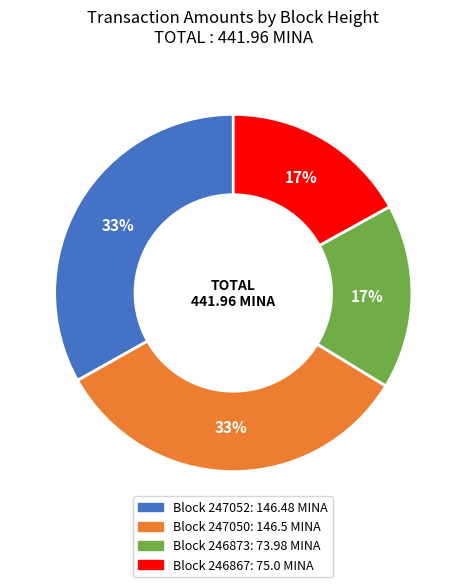

How many segments does this pie chart have?

4